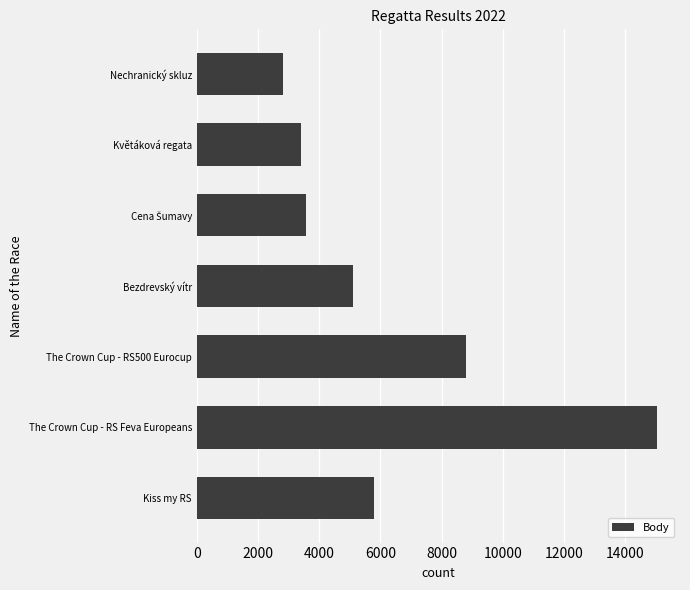

What value does the data have at Kiss my RS, to the nearest 50?

5800